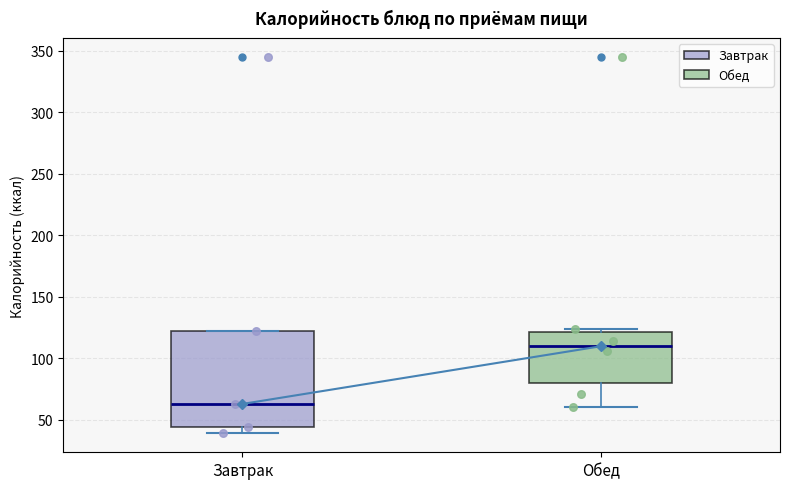

Which box's median line is the lowest?

Завтрак